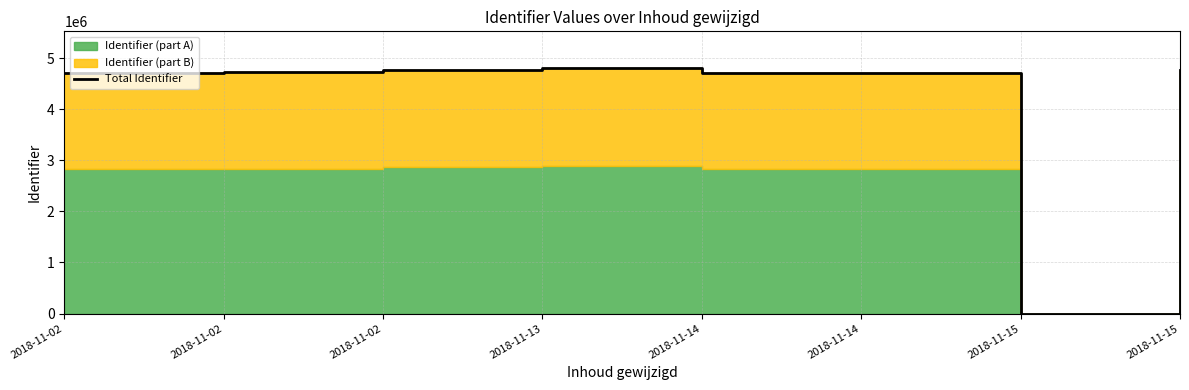

How many lines are shown in the chart?

1